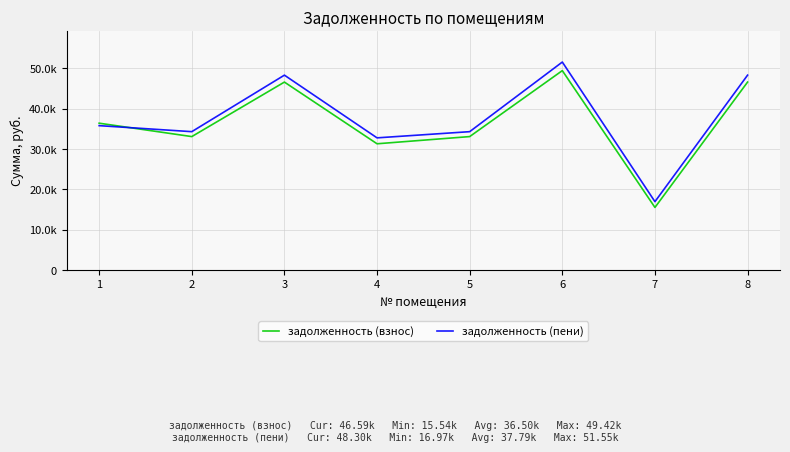

List the labels in order of задолженность (взнос) value, largest first.

6, 3, 8, 1, 2, 5, 4, 7